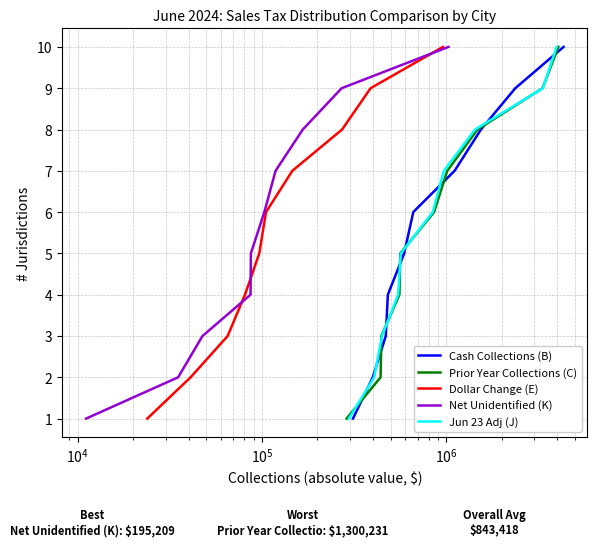

Count the Cash Collections (B) values in the range 3 to 8.

6